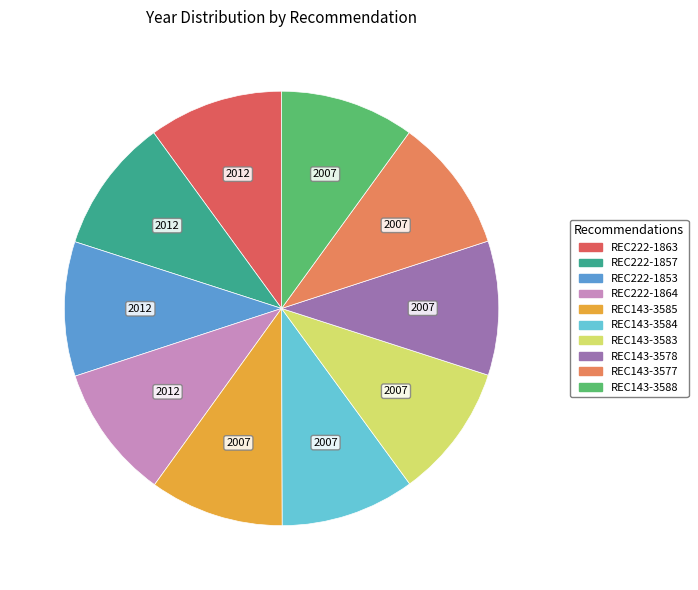

Is it true that REC143-3588 is 1% of the pie?

False